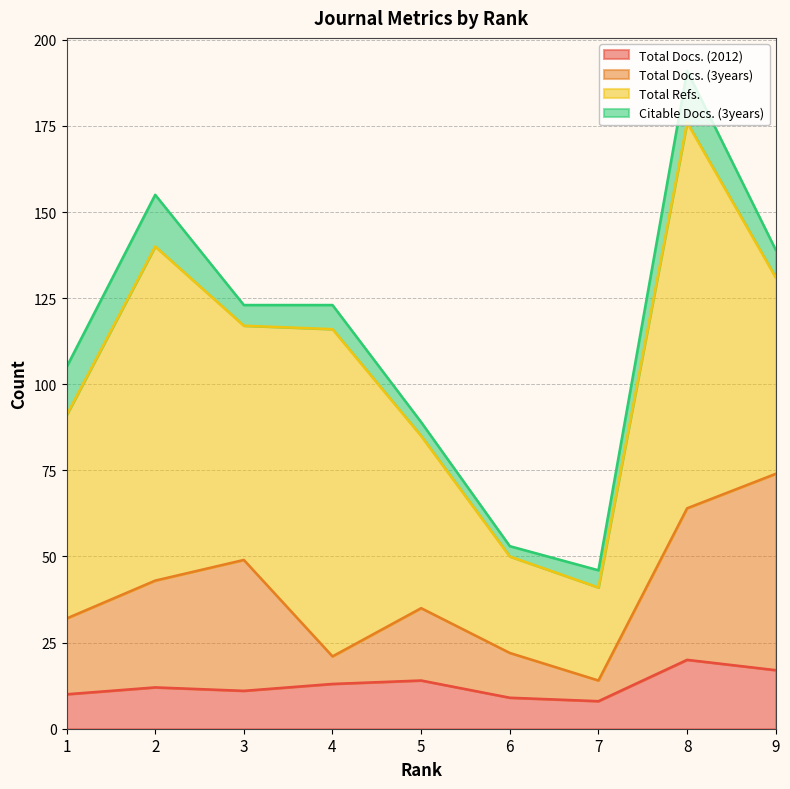

The Total Docs. (3years) series shows 20 at 9. True or false?

False